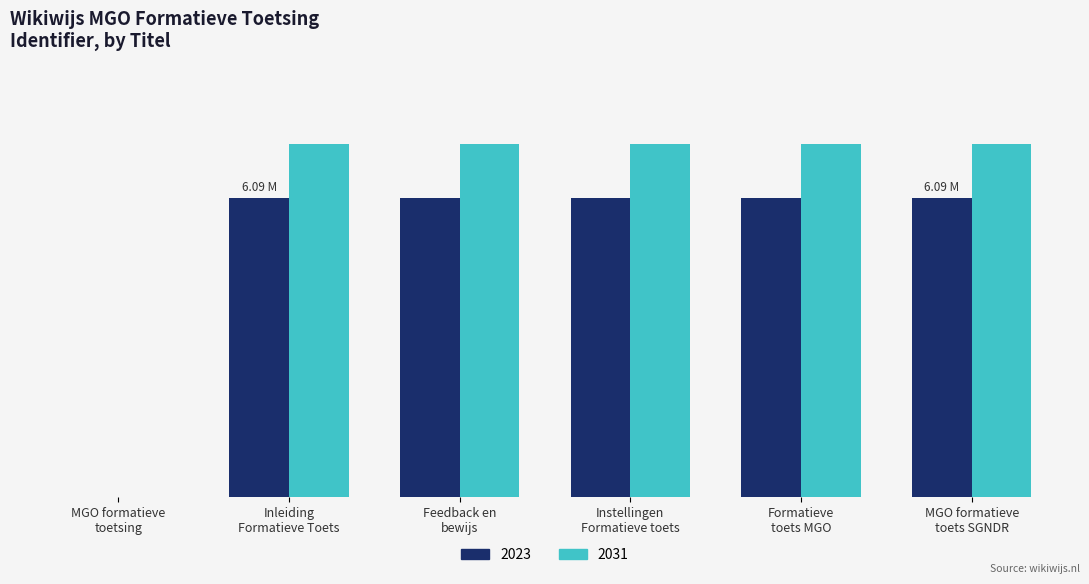

What are all the series names shown in the legend?

2023, 2031